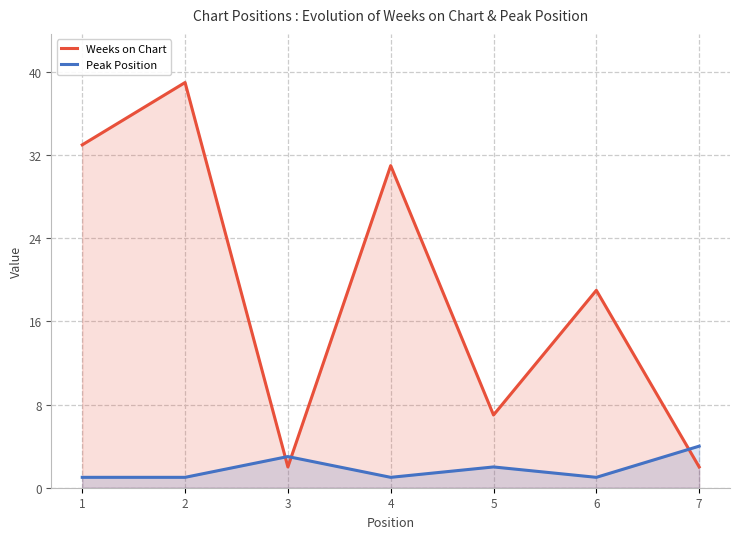

What is the average value of the Peak Position series?

2